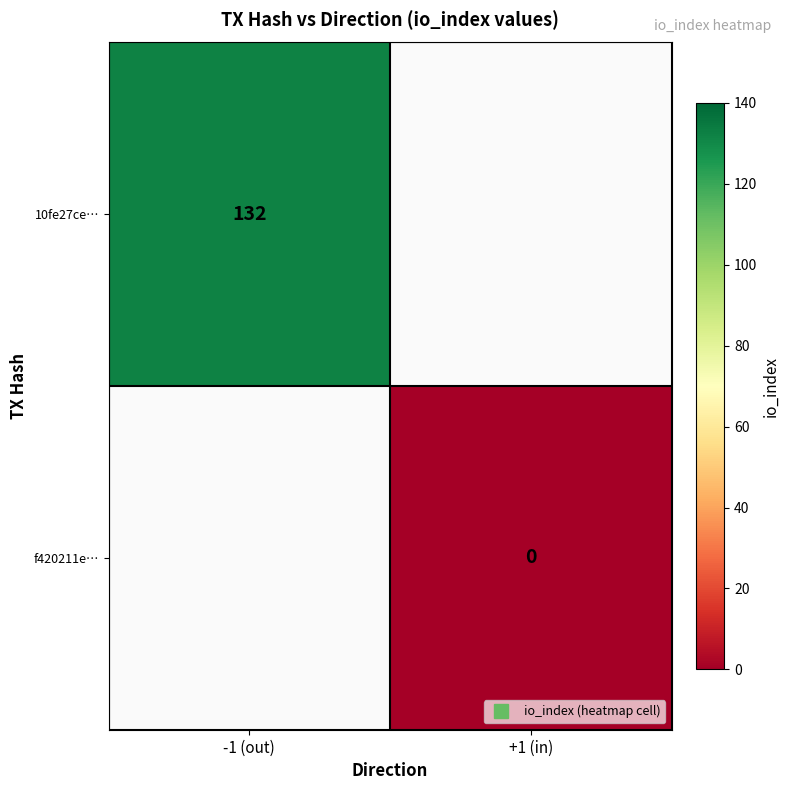

What is the highest value of the 10fe27ce… series?

132.0